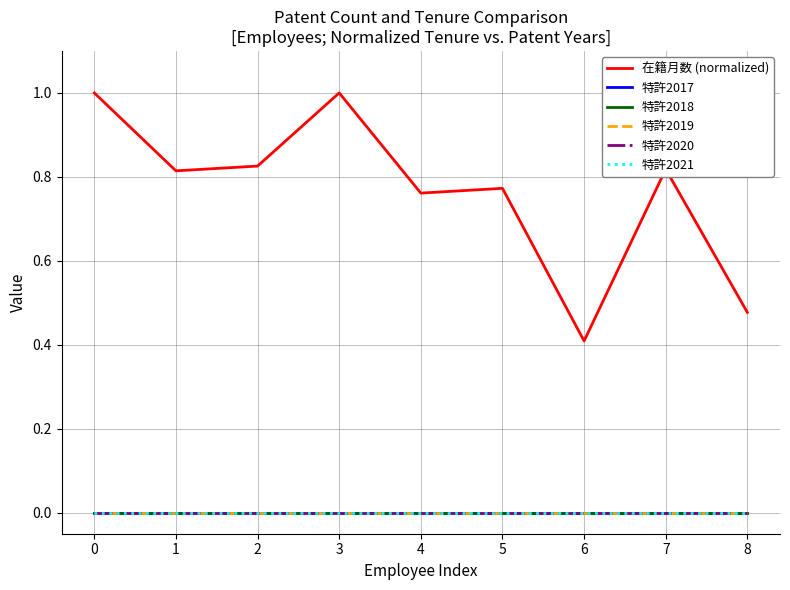

True or false: 在籍月数 (normalized) and 特許2021 cross at least once.

False